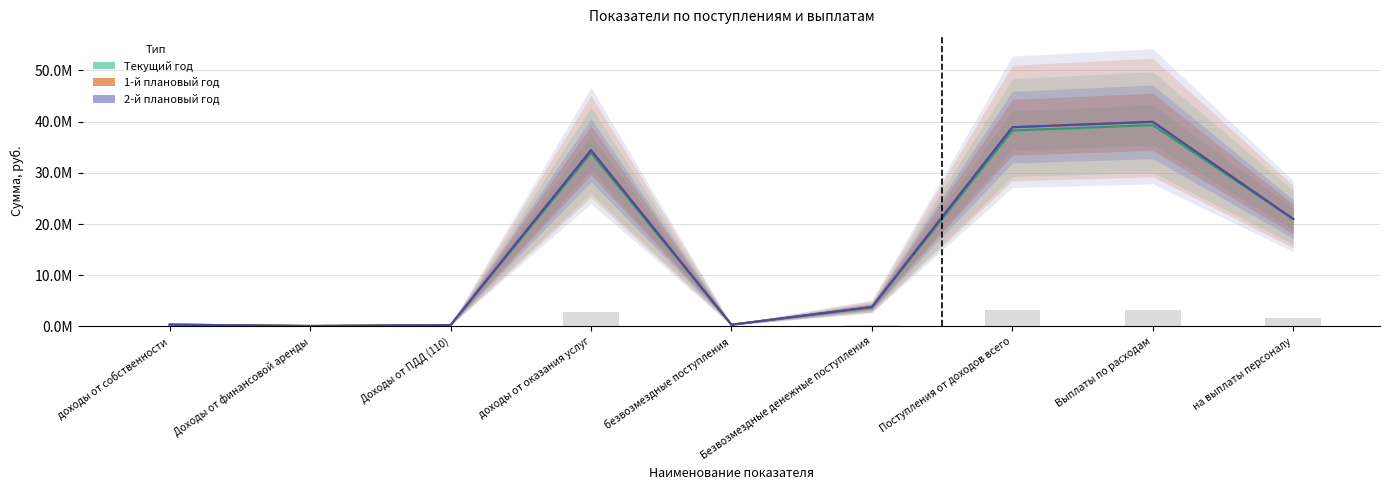

What is the average value of the 2-й плановый год (col_50) series?

15456679.7